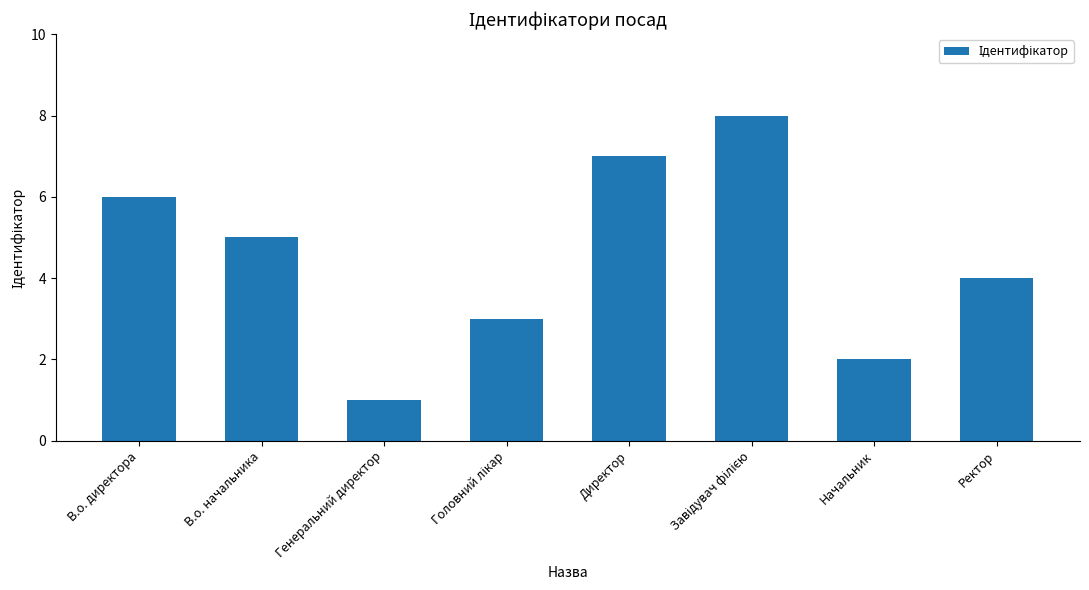

How many bars are there in total?

8